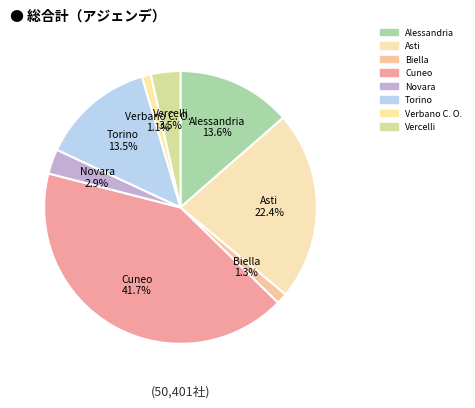

Which has a higher value, Cuneo or Torino?

Cuneo